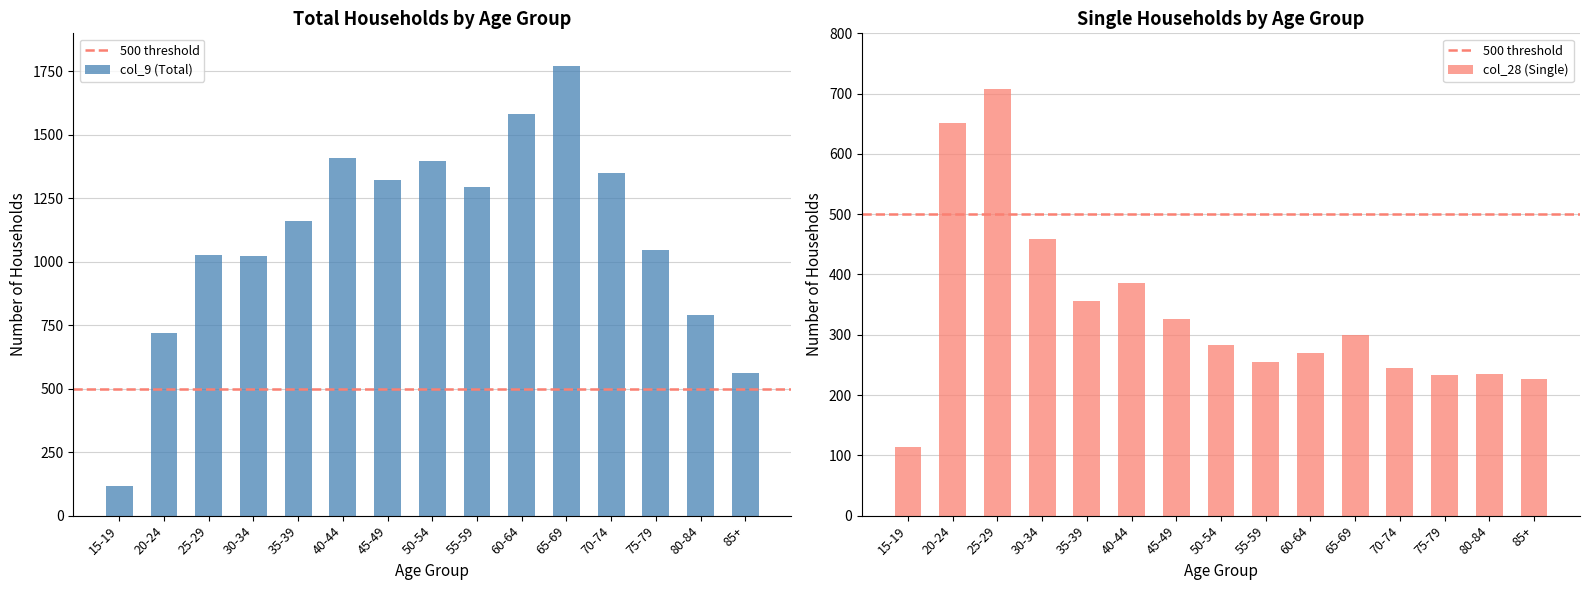

At how many categories does at least one series exceed 1526?

2